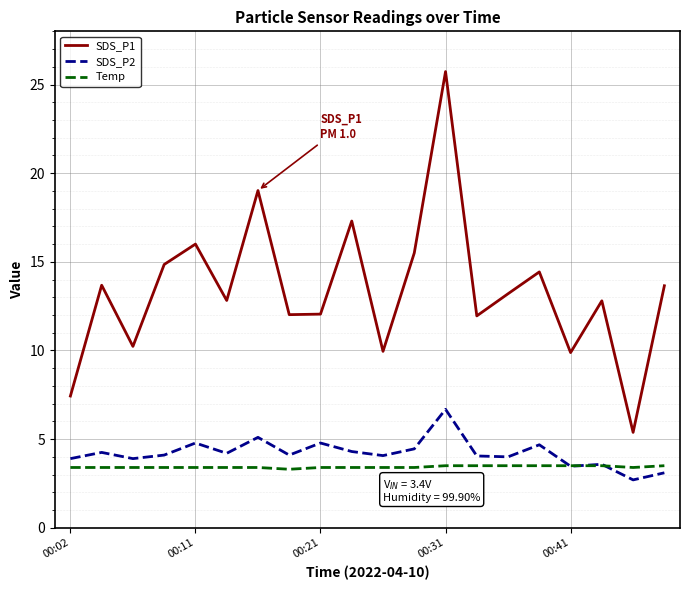

True or false: SDS_P2 and SDS_P1 cross at least once.

False